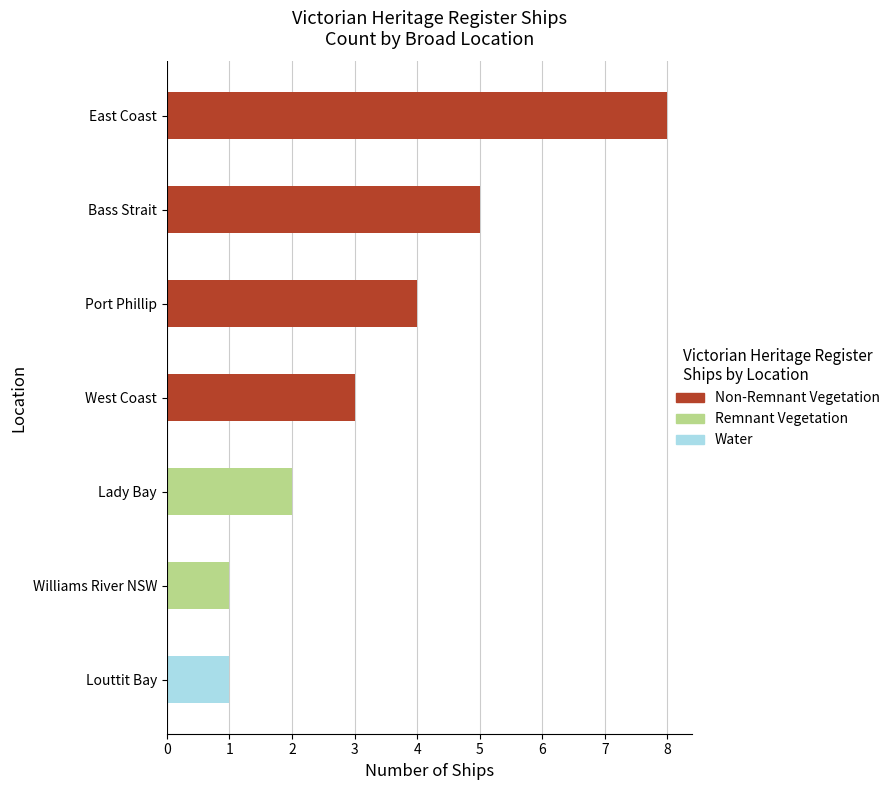

Reading left to right, extract all data points from this chart.

East Coast=8	Bass Strait=5	Port Phillip=4	West Coast=3	Lady Bay=2	Williams River NSW=1	Louttit Bay=1